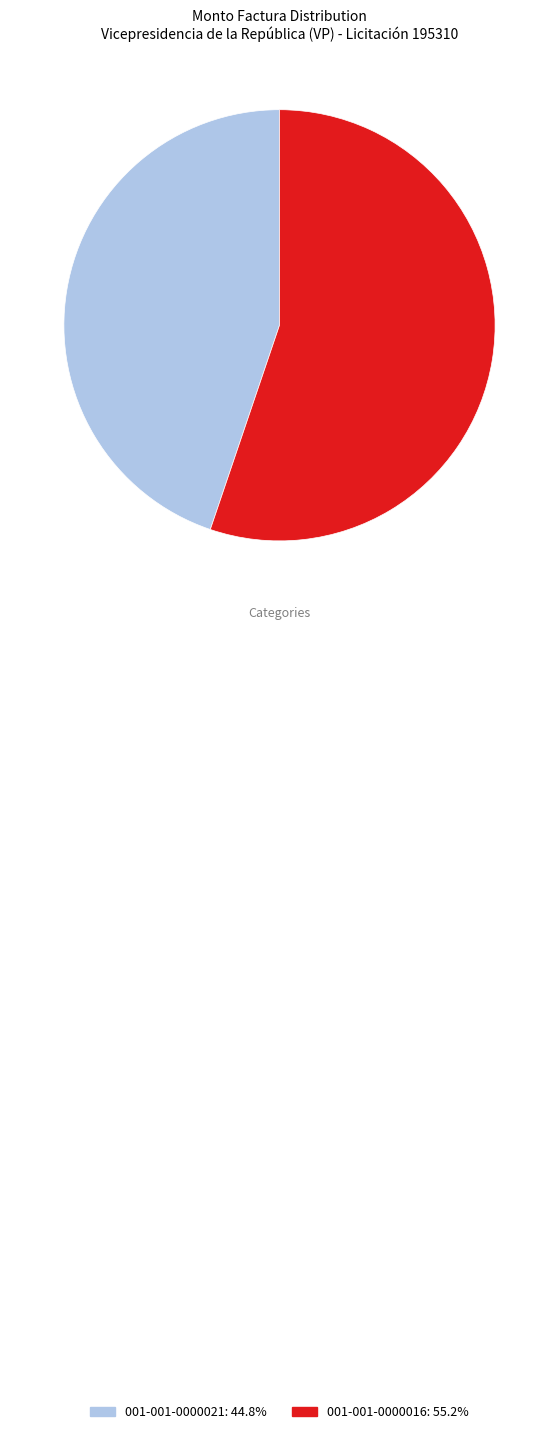

Does 001-001-0000021: 44.8% account for over 50% of the chart?

No